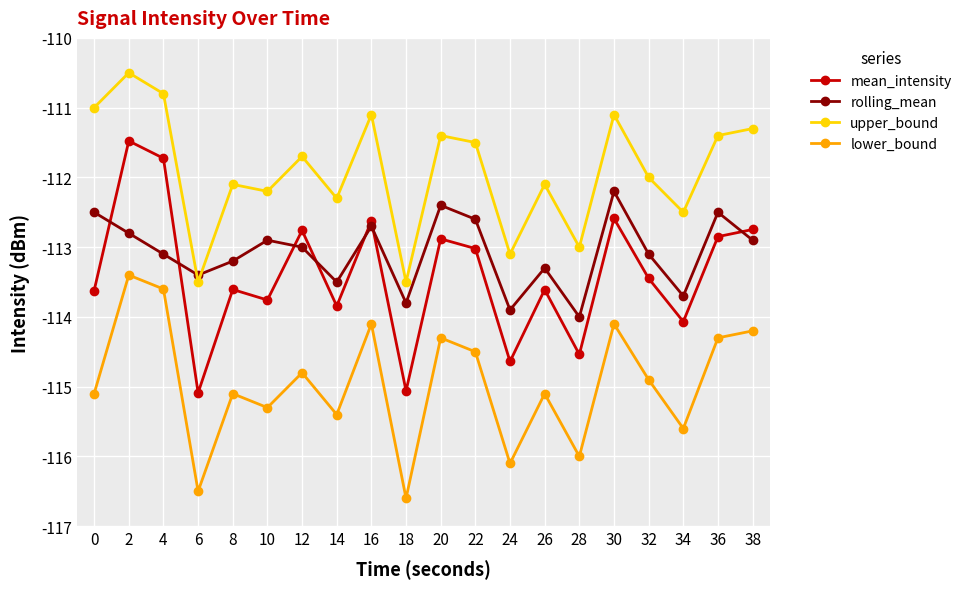

How many values in the lower_bound series are below -114?

18